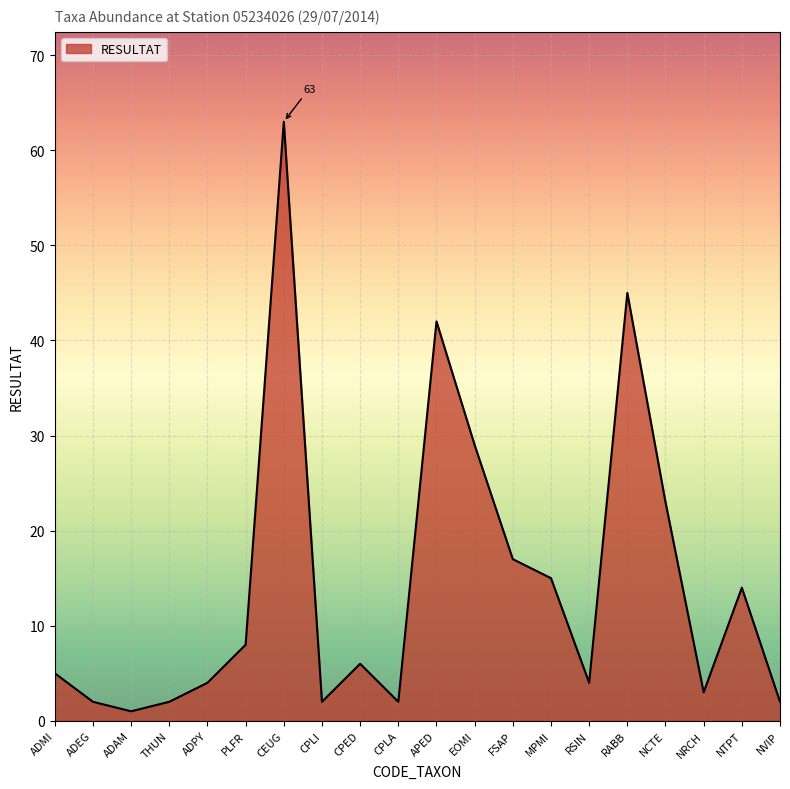

What is the difference between the maximum and minimum values?

62